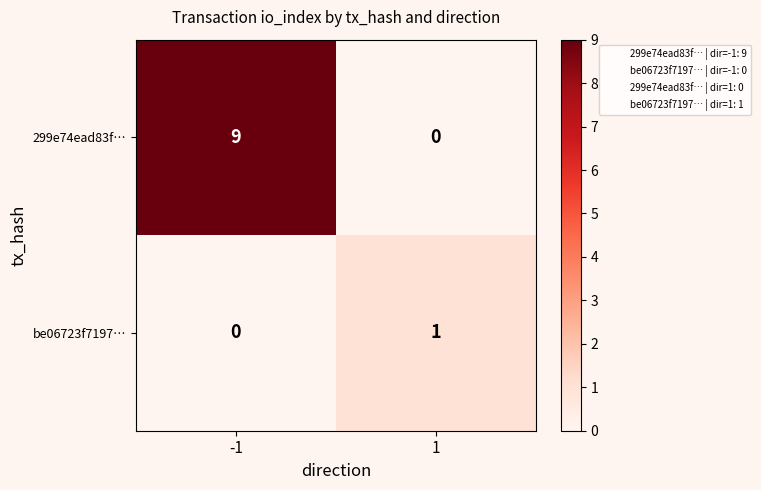

Between -1 and 1, which series saw the biggest shift?

299e74ead83f…